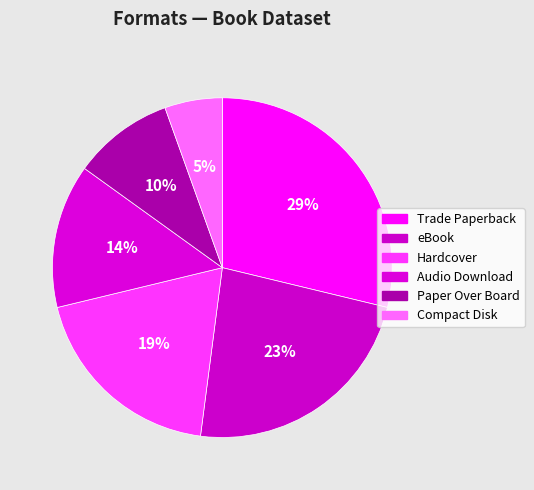

How many segments does this pie chart have?

6